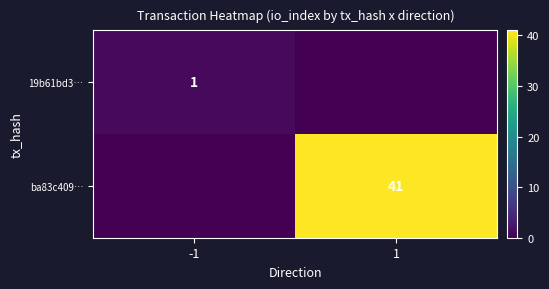

Is it true that 19b61bd3… equals 0 at -1?

False